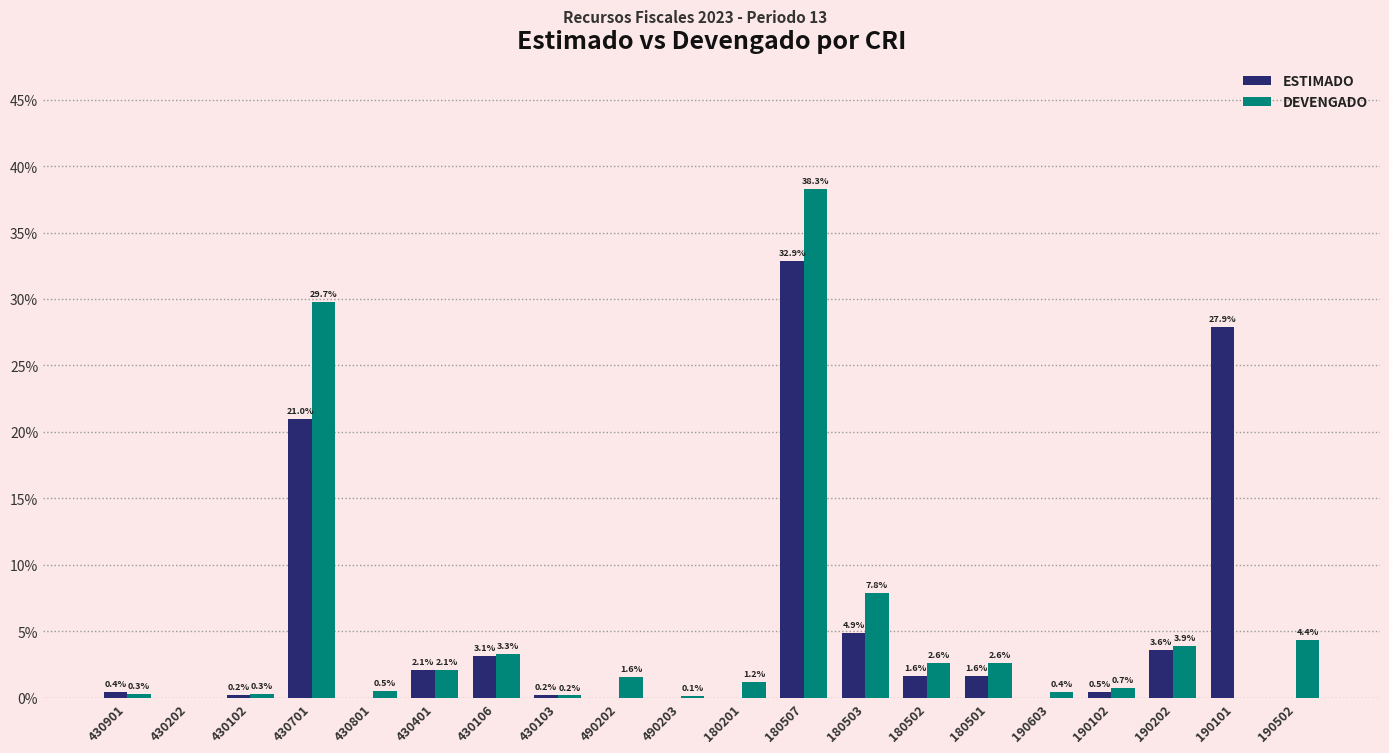

At which label does DEVENGADO first exceed 1?

430701